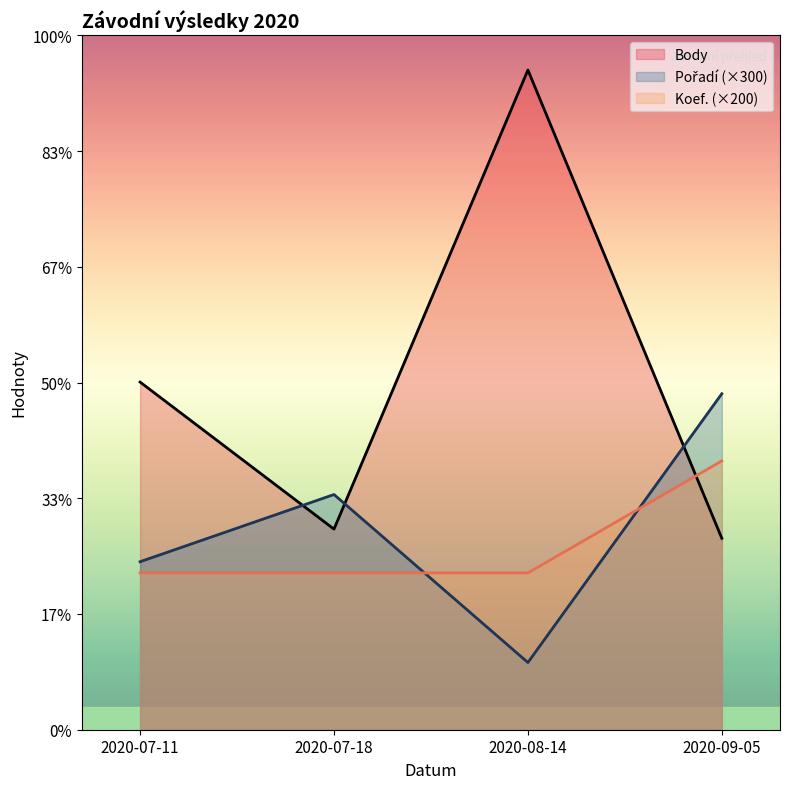

What is the approximate value of Body at 2020-07-11, to the nearest 10?

3100